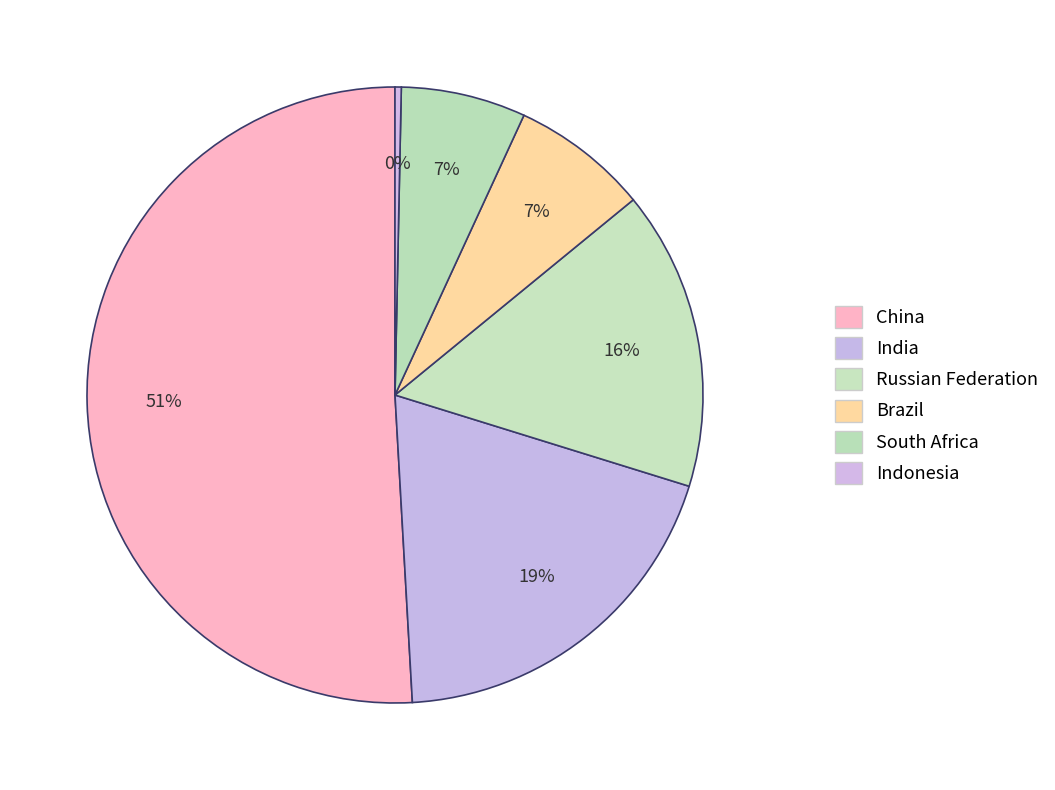

Does India represent more than half of the total?

No